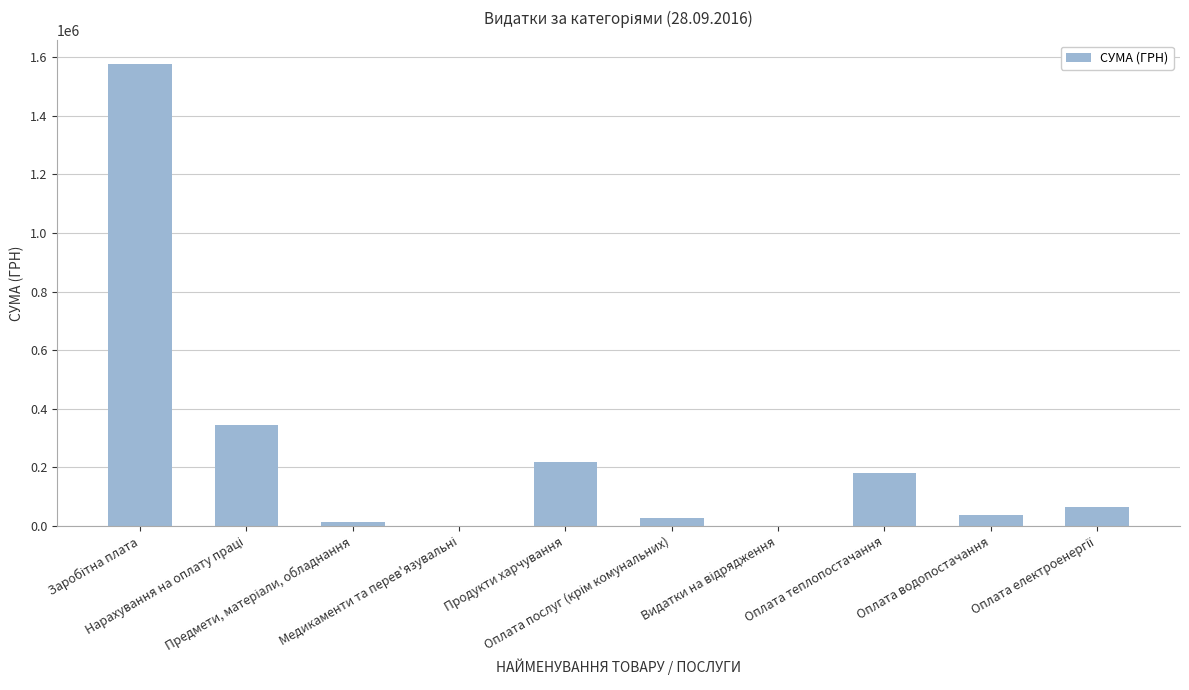

What is the sum of all values?

2466734.5